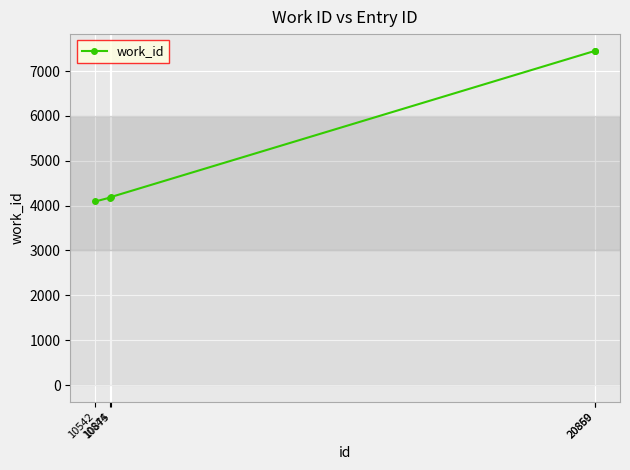

What is the change in value from 10844 to 20859?

+3271